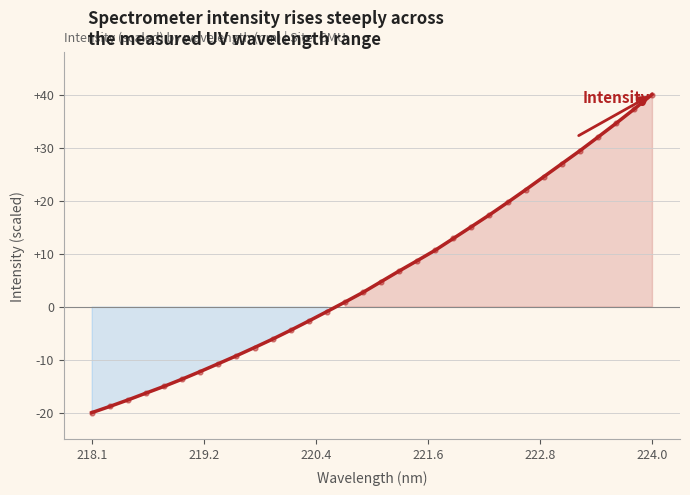

What is the minimum value shown in the chart?

-20.0